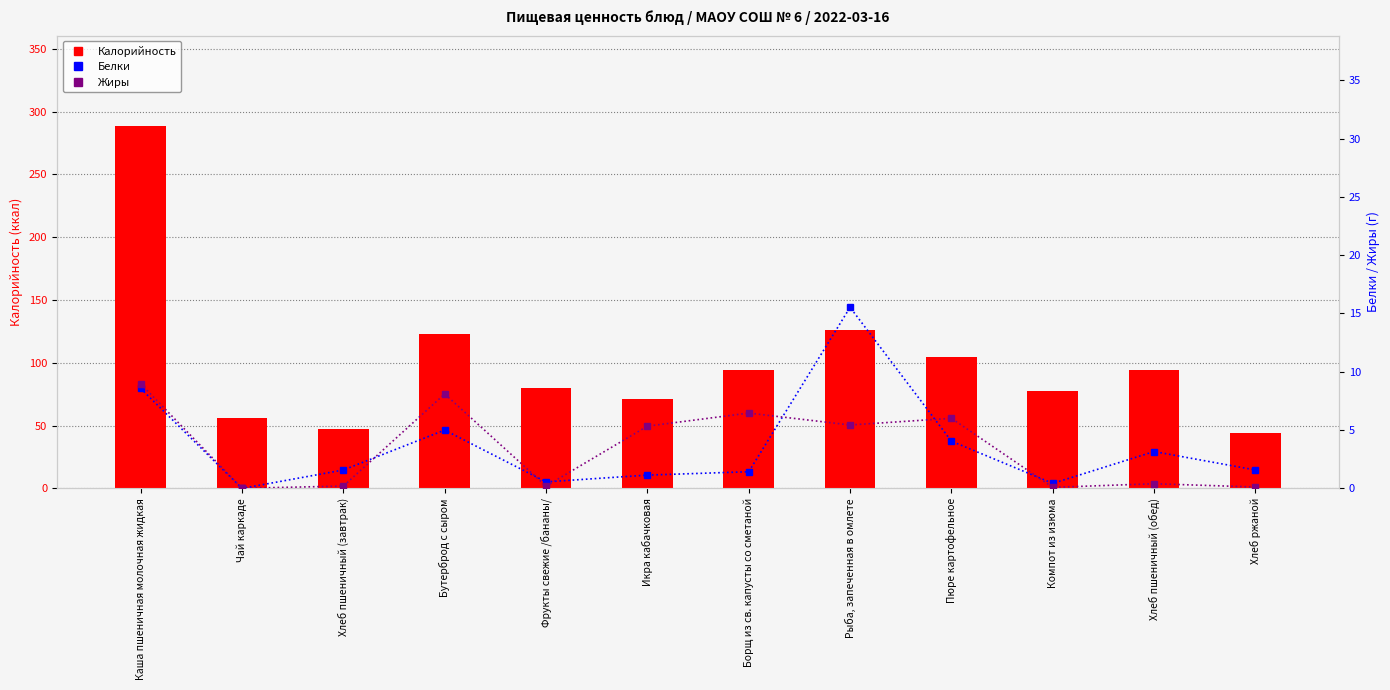

Where does the Калорийность series first go above 94?

Каша пшеничная молочная жидкая